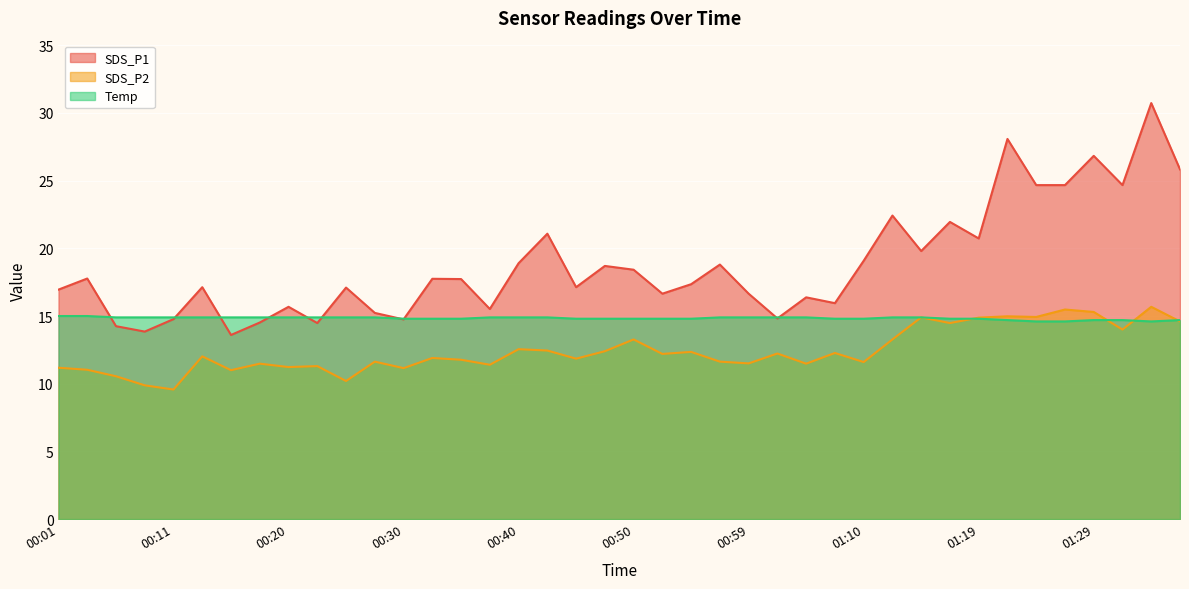

Reading left to right, list all the values displayed in this chart.

SDS_P1: 00:01=16.9	00:03=17.8	00:06=14.2	00:08=13.8	00:11=14.8	00:13=17.1	00:16=13.6	00:18=14.5	00:20=15.7	00:23=14.5	00:25=17.1	00:28=15.2	00:30=14.8	00:33=17.8	00:35=17.7	00:38=15.5	00:40=18.9	00:42=21.1	00:45=17.1	00:47=18.7	00:50=18.4	00:52=16.6	00:55=17.4	00:57=18.8	00:59=16.6	01:02=14.8	01:04=16.4	01:07=15.9	01:10=19.1	01:12=22.4	01:14=19.8	01:17=21.9	01:19=20.7	01:22=28.1	01:25=24.7	01:27=24.7	01:29=26.8	01:32=24.7	01:34=30.7	01:37=25.8
SDS_P2: 00:01=11.2	00:03=11.0	00:06=10.6	00:08=9.9	00:11=9.6	00:13=12.0	00:16=11.0	00:18=11.5	00:20=11.2	00:23=11.3	00:25=10.2	00:28=11.6	00:30=11.2	00:33=11.9	00:35=11.8	00:38=11.4	00:40=12.6	00:42=12.4	00:45=11.8	00:47=12.4	00:50=13.3	00:52=12.2	00:55=12.3	00:57=11.6	00:59=11.5	01:02=12.2	01:04=11.5	01:07=12.3	01:10=11.6	01:12=13.3	01:14=14.9	01:17=14.5	01:19=14.9	01:22=15.0	01:25=14.9	01:27=15.5	01:29=15.3	01:32=14.0	01:34=15.7	01:37=14.6
Temp: 00:01=15.0	00:03=15.0	00:06=14.9	00:08=14.9	00:11=14.9	00:13=14.9	00:16=14.9	00:18=14.9	00:20=14.9	00:23=14.9	00:25=14.9	00:28=14.9	00:30=14.8	00:33=14.8	00:35=14.8	00:38=14.9	00:40=14.9	00:42=14.9	00:45=14.8	00:47=14.8	00:50=14.8	00:52=14.8	00:55=14.8	00:57=14.9	00:59=14.9	01:02=14.9	01:04=14.9	01:07=14.8	01:10=14.8	01:12=14.9	01:14=14.9	01:17=14.8	01:19=14.8	01:22=14.7	01:25=14.6	01:27=14.6	01:29=14.7	01:32=14.7	01:34=14.6	01:37=14.7